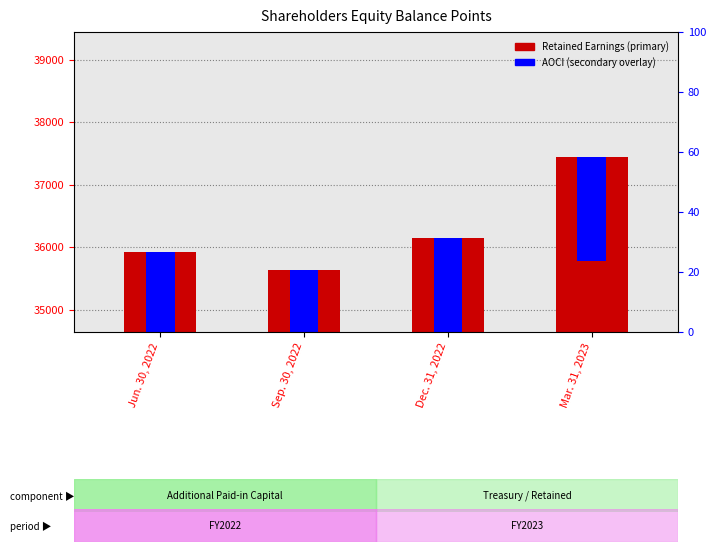

What is the approximate value at Jun. 30, 2022, to the nearest 50?

35900